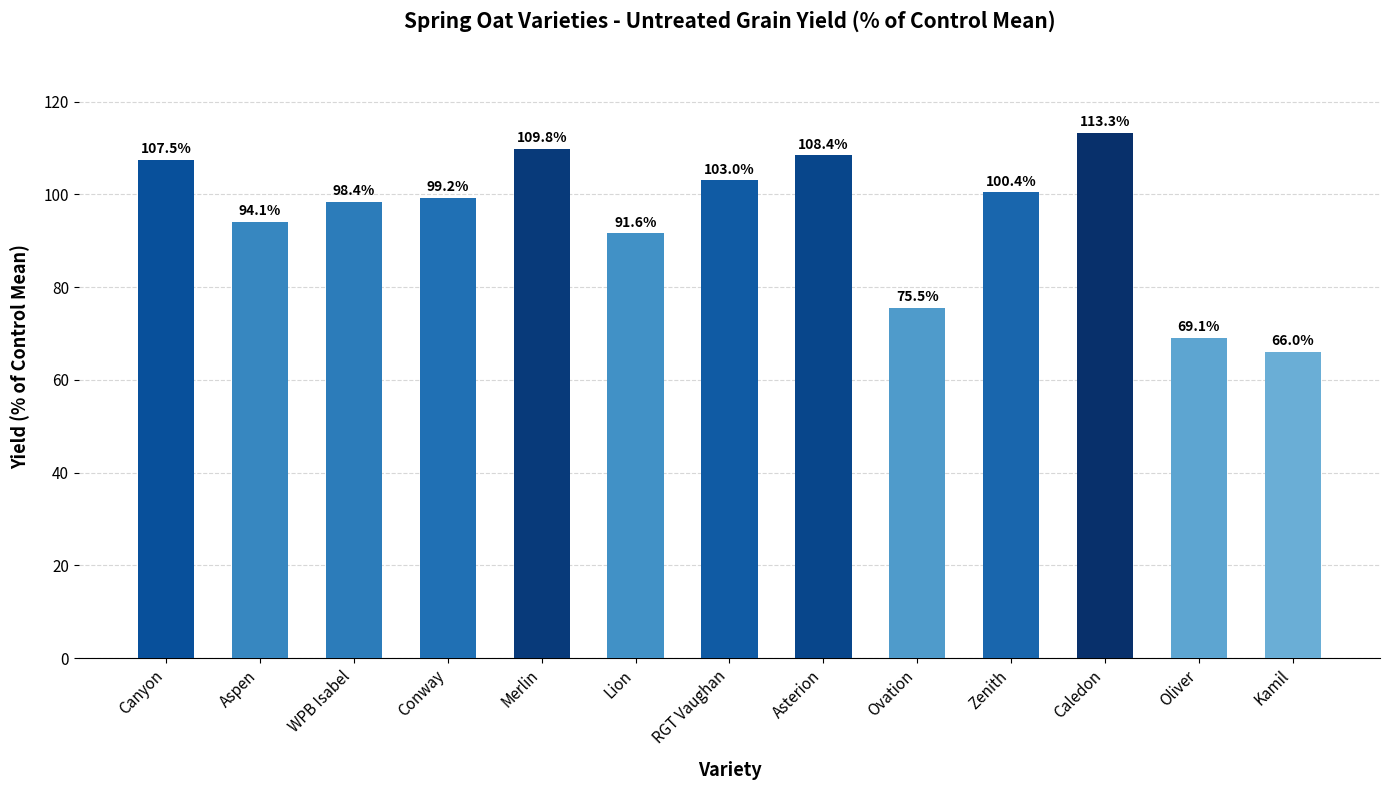

What value does the data have at Zenith?

100.4